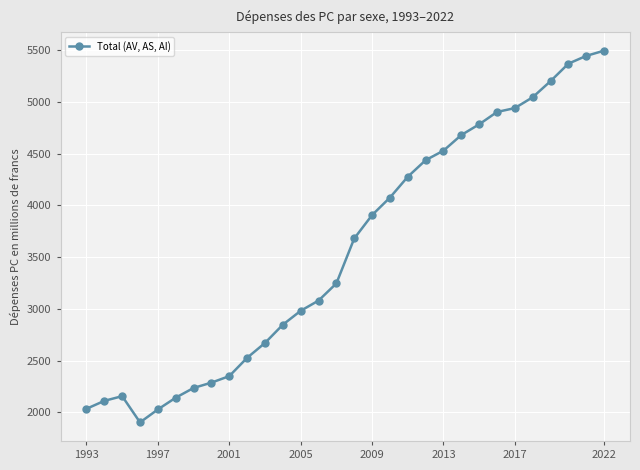

What is the sum of all values?

107361.9